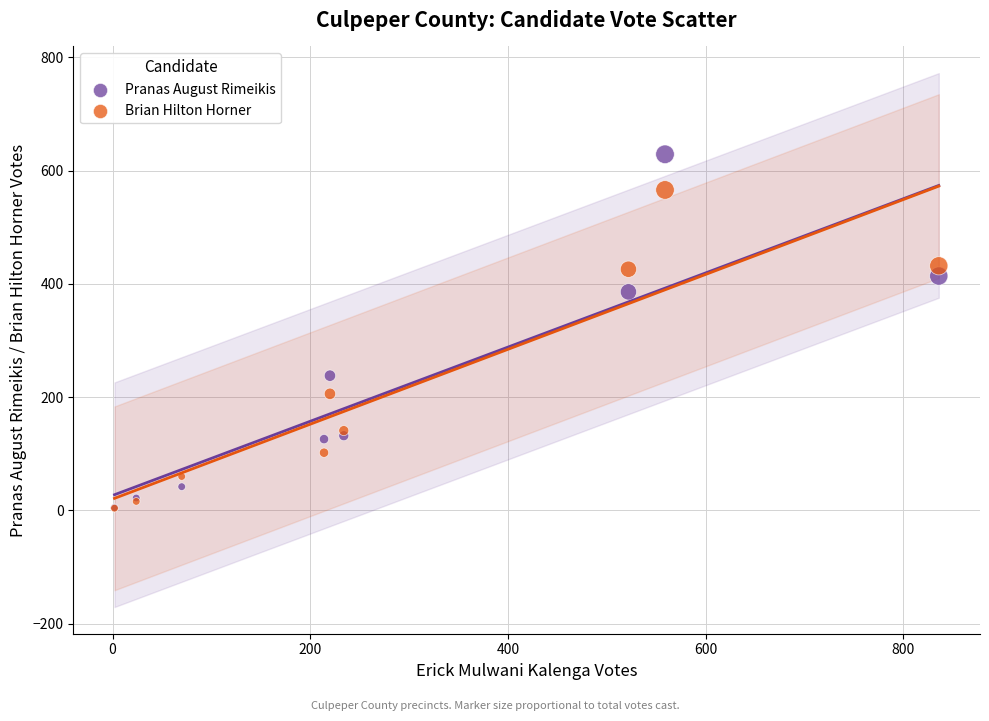

In the Brian Hilton Horner series, what Y value is closest to 285?

206